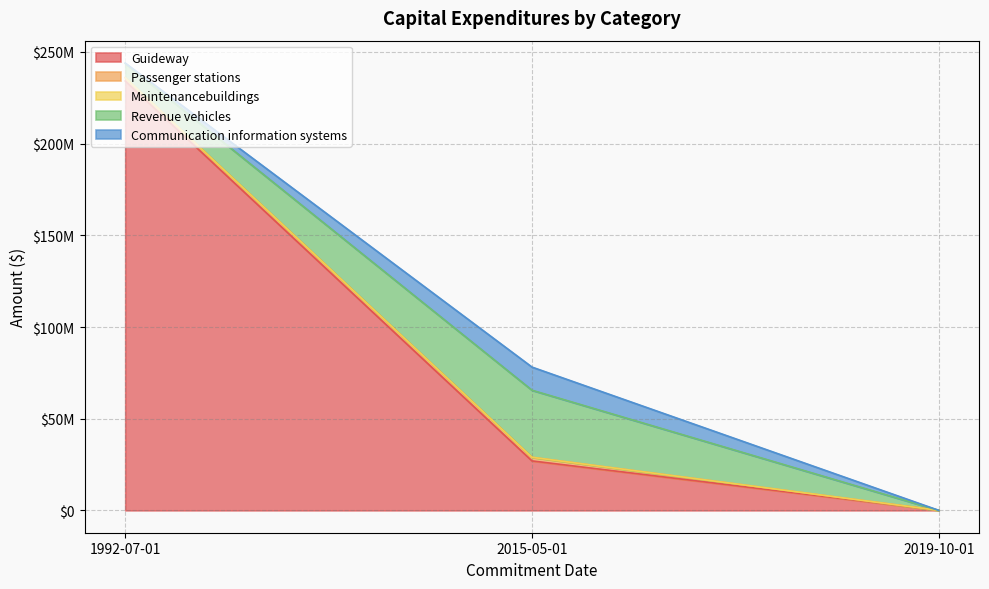

Is the value of Maintenancebuildings at 1992-07-01 greater than the value of Communication information systems at 2019-10-01?

No